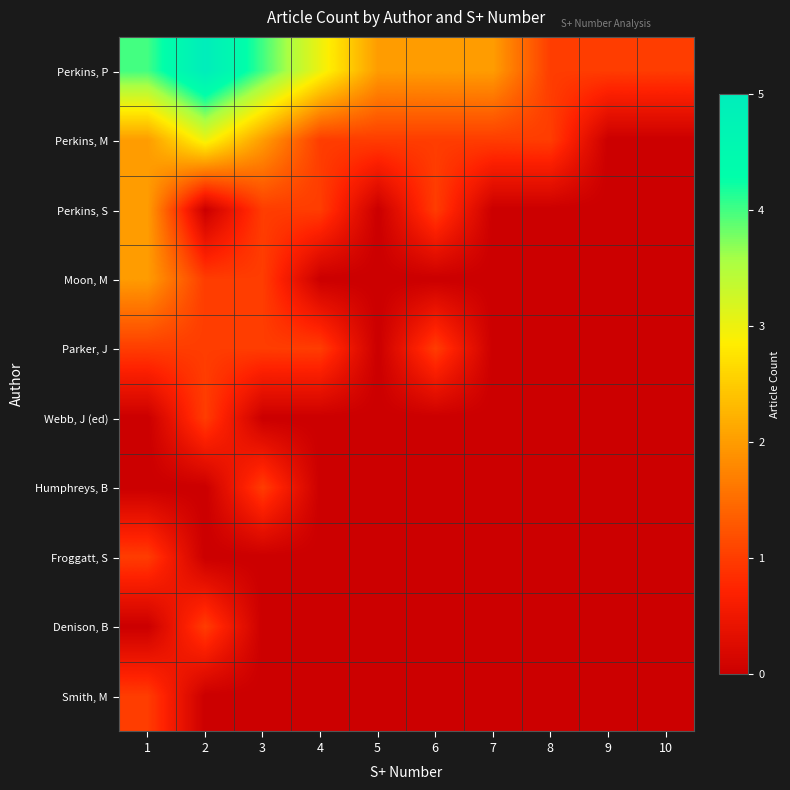

Which series changed the most between 1 and 10?

Perkins, P